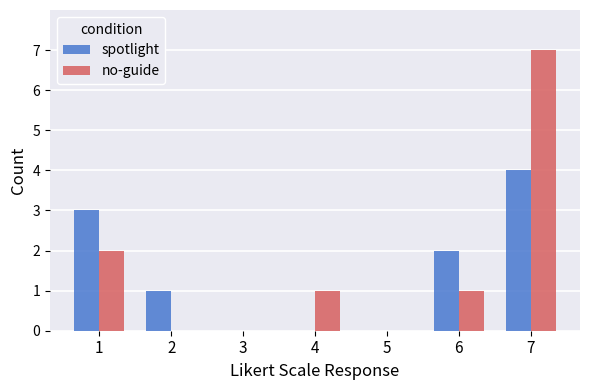

At which category is the sum across all series the highest?

7